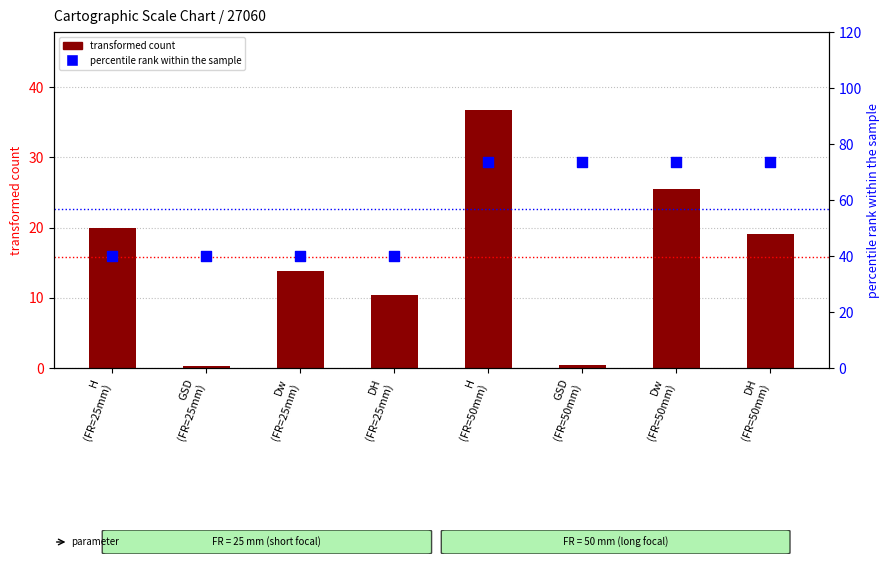

What is the total value across all series at GSD
(FR=50mm)?

74.1